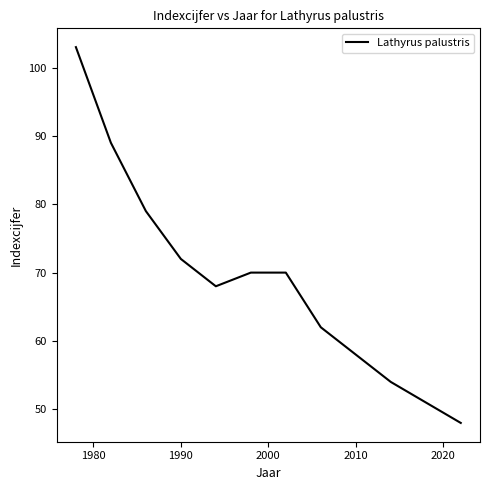

What is the difference between the maximum and minimum values?

55